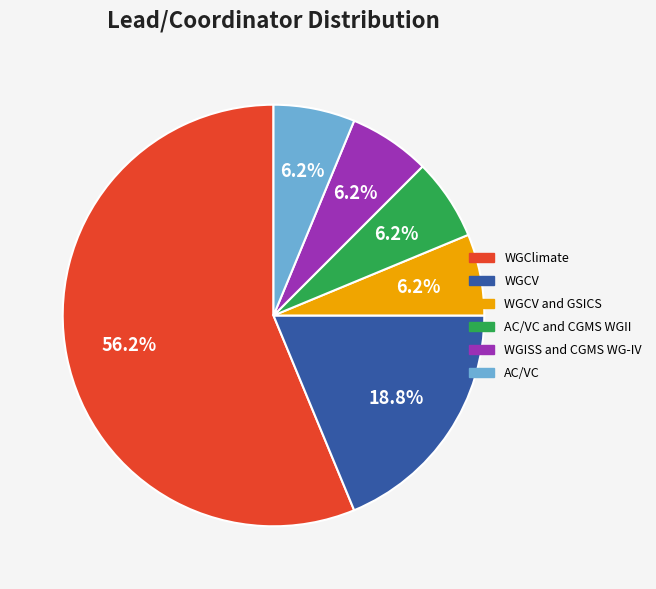

Count the number of slices in the pie.

6